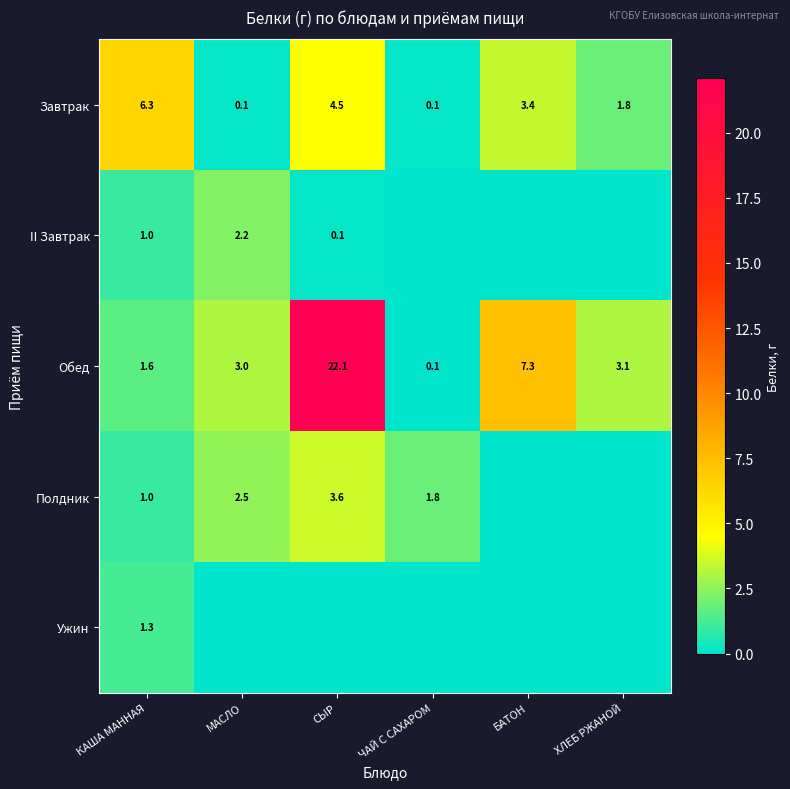

What is the difference between the maximum and second lowest values in the Обед series?

20.5